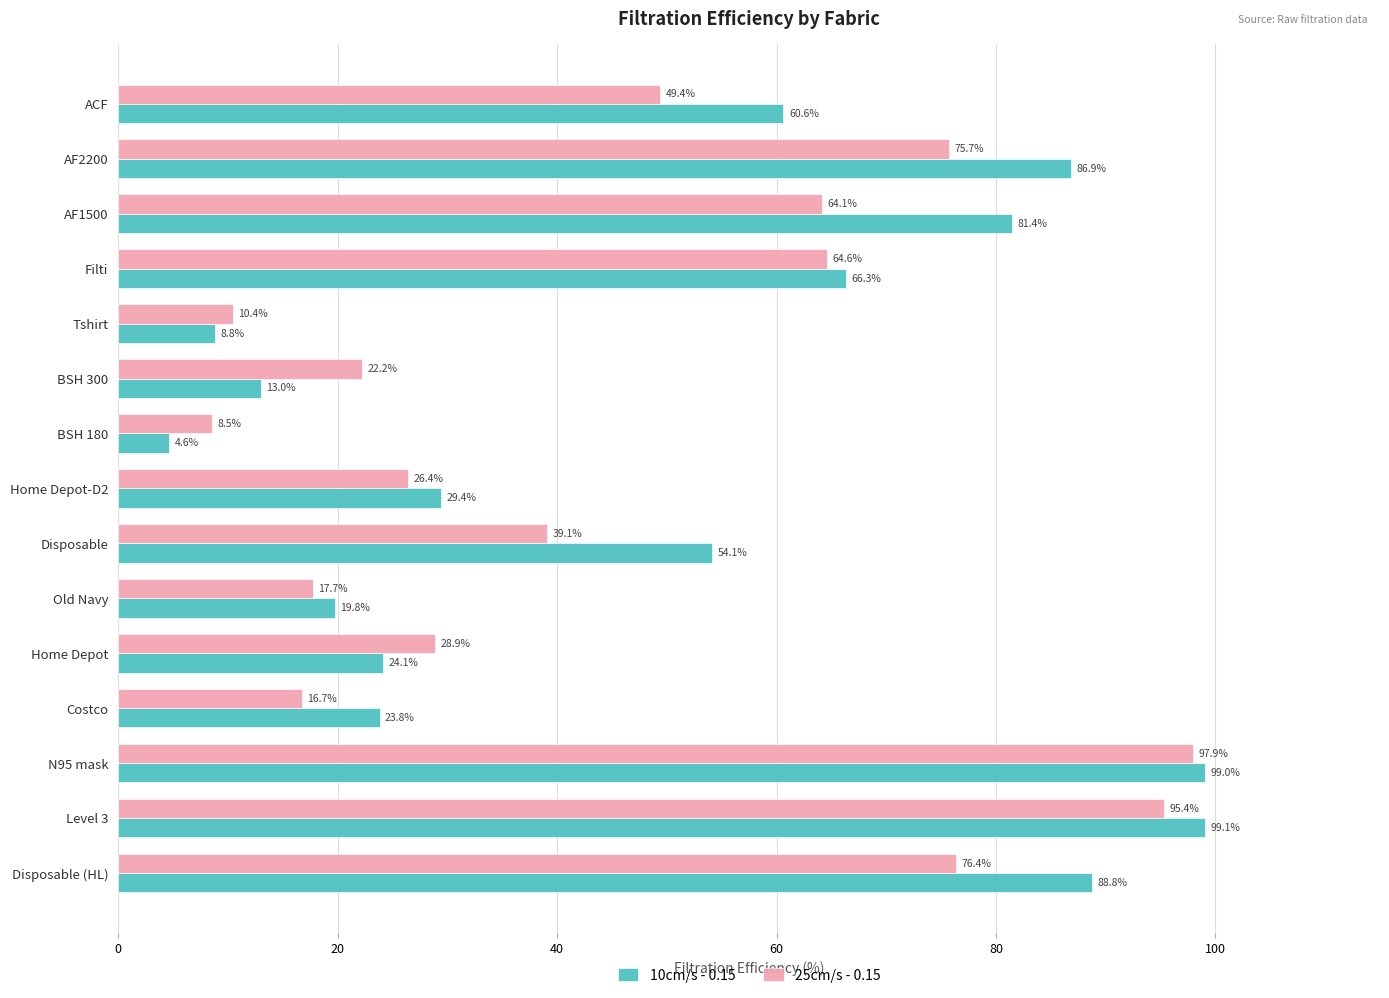

What is the difference between the highest and lowest values at AF1500?

17.3